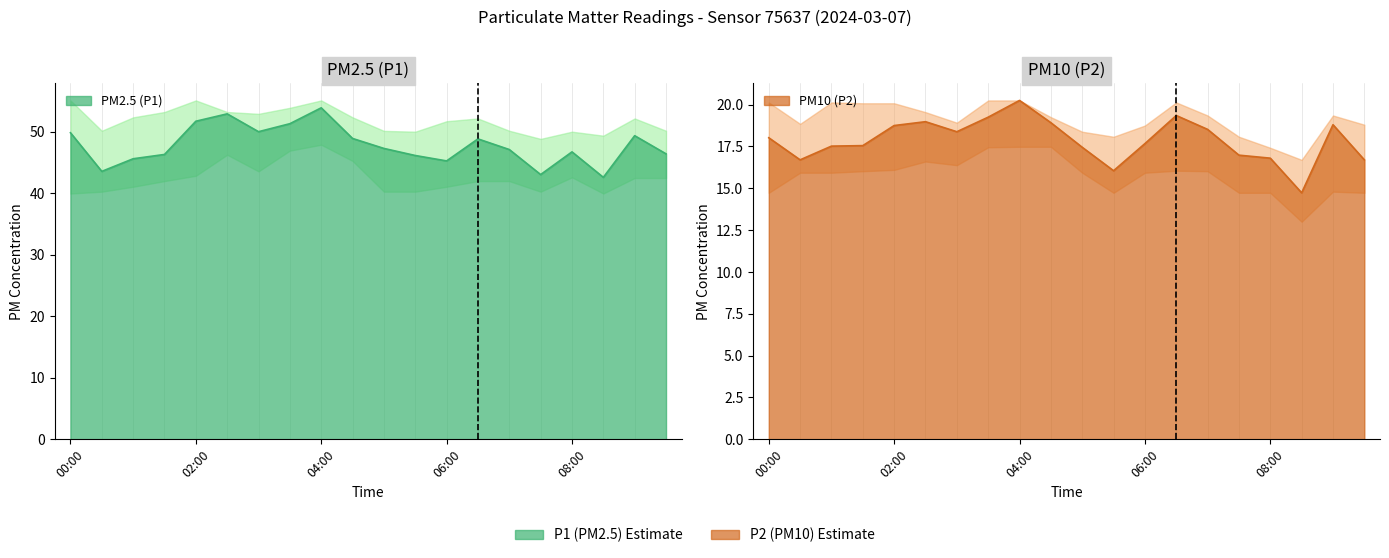

At which category does P1 reach its first local peak?

02:30